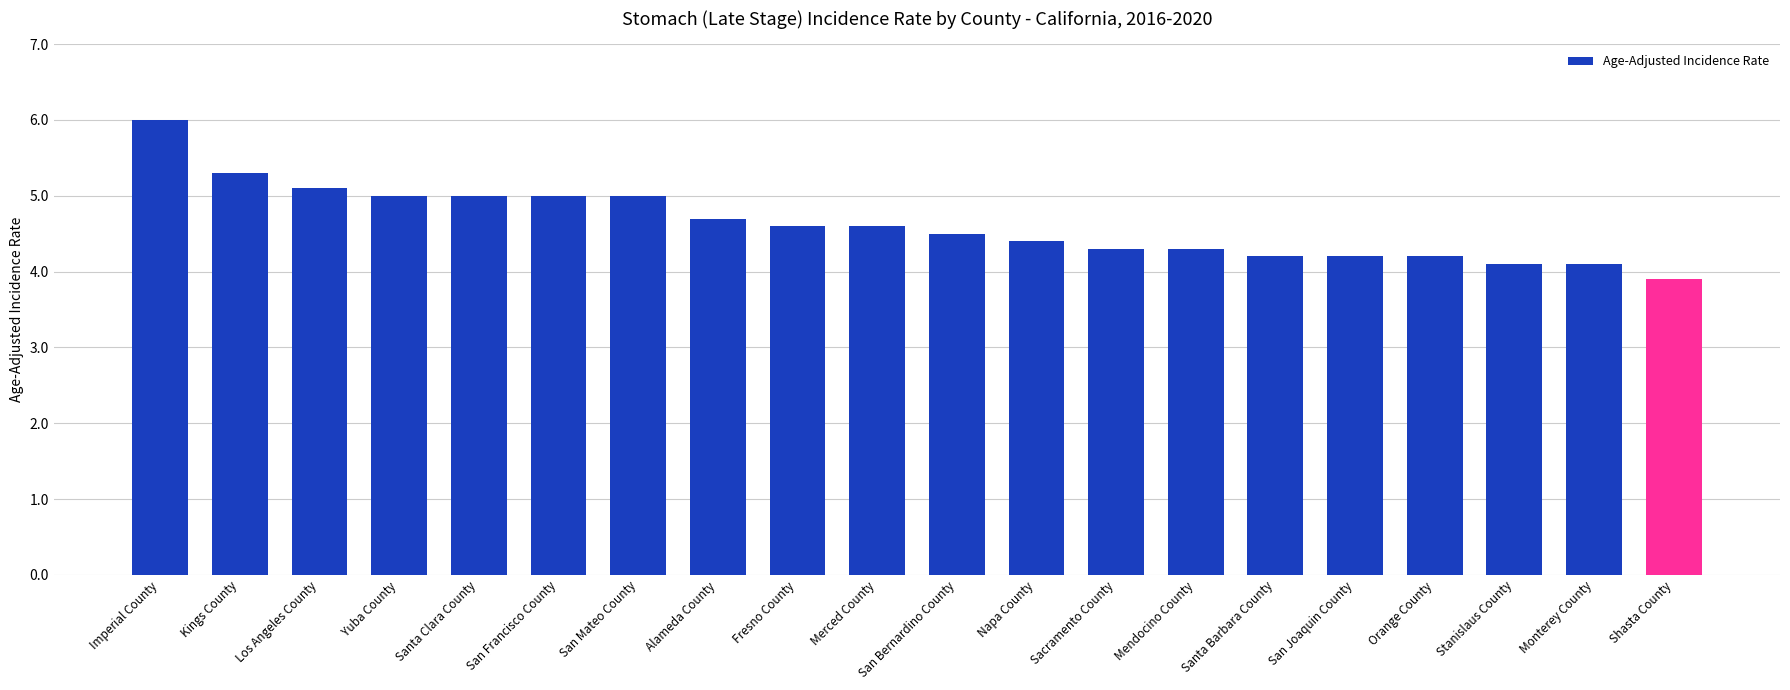

Does the chart contain any negative values?

No